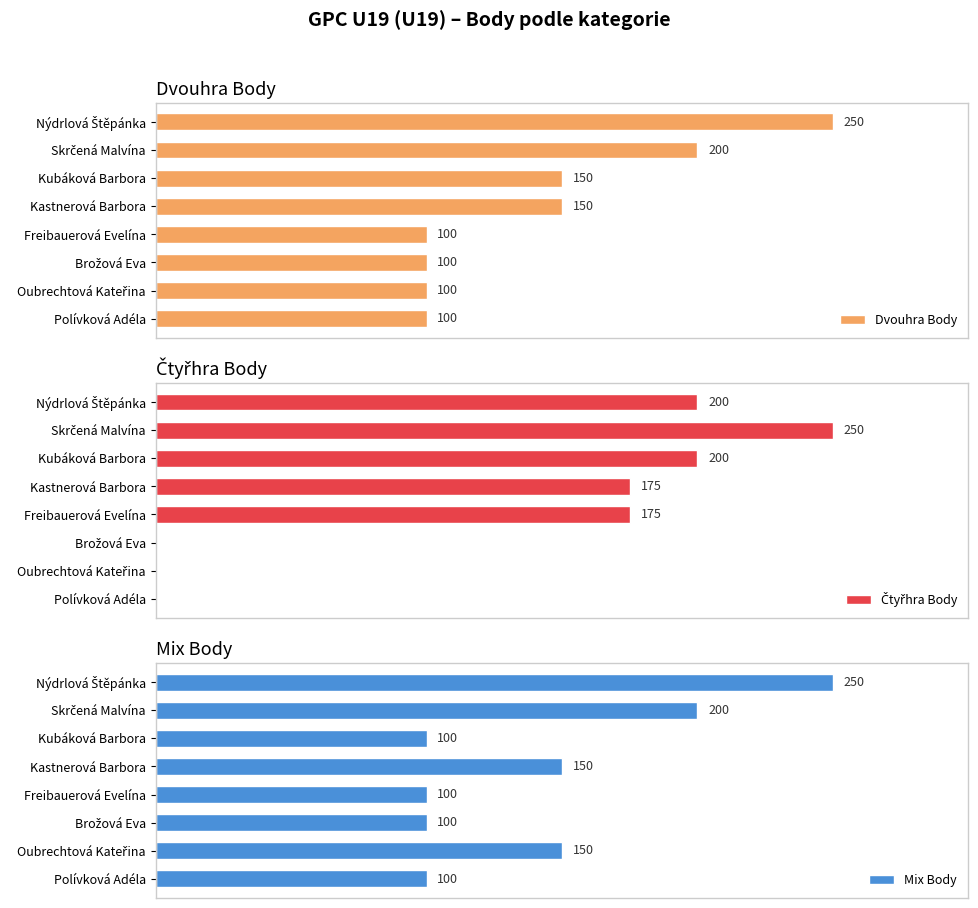

Between Brožová Eva and Freibauerová Evelína, which is larger?

Brožová Eva